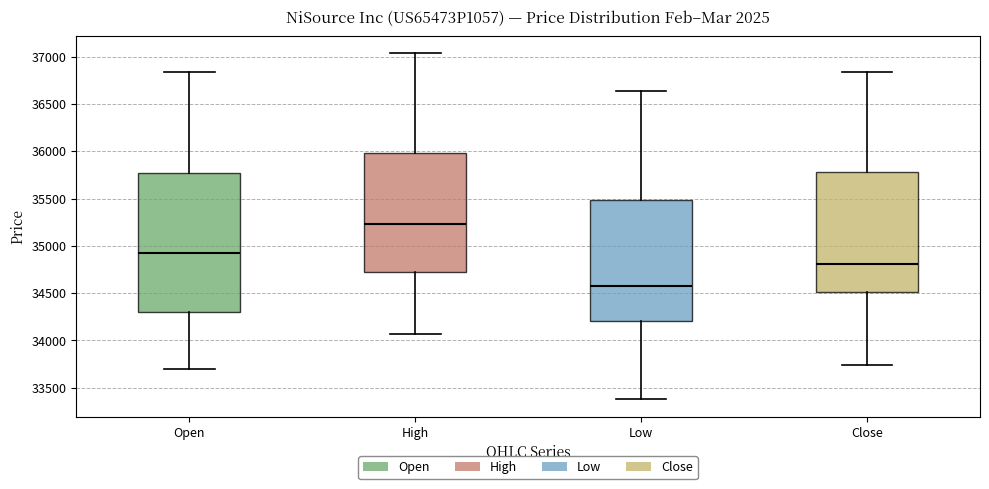

Comparing the boxes themselves (not the whiskers), which one is the tallest?

Open